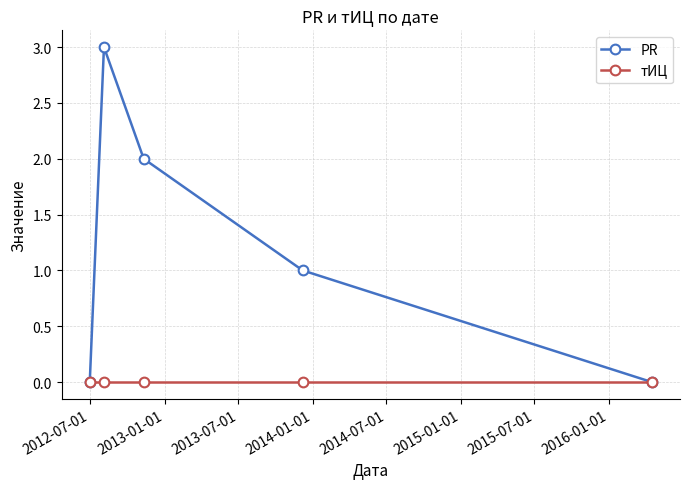

List the series in order of their peak value, highest first.

PR, тИЦ